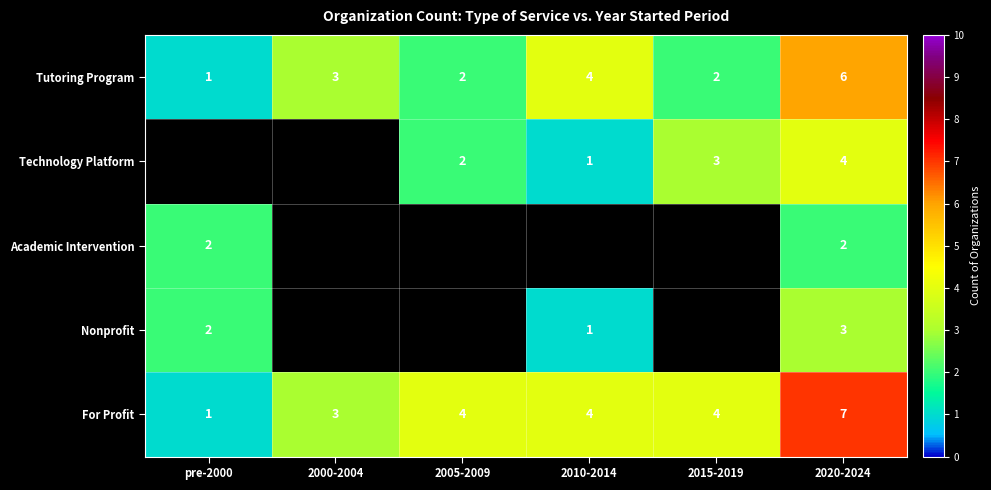

What is the spread (max minus min) of values at pre-2000?

1.0